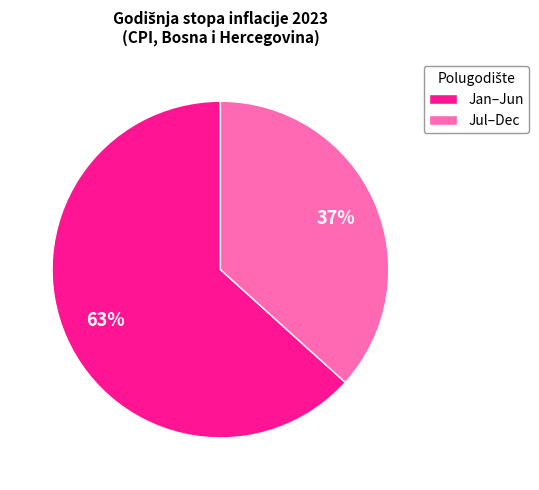

Which has a higher value, Jan–Jun or Jul–Dec?

Jan–Jun